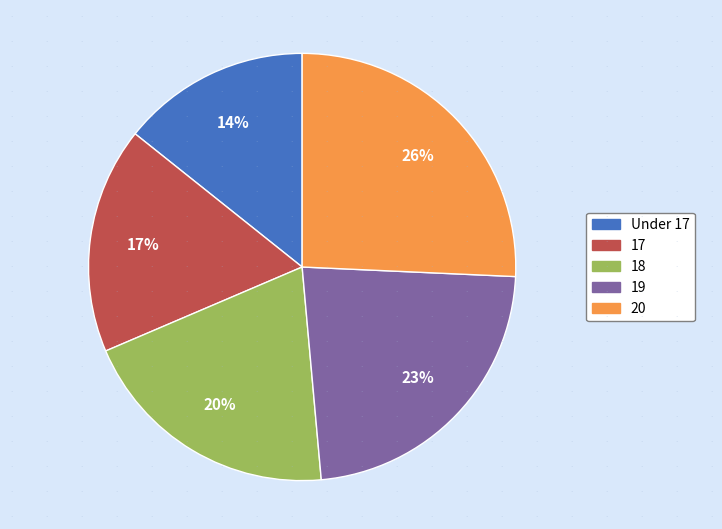

Rank the categories by value from highest to lowest.

20, 19, 18, 17, Under 17